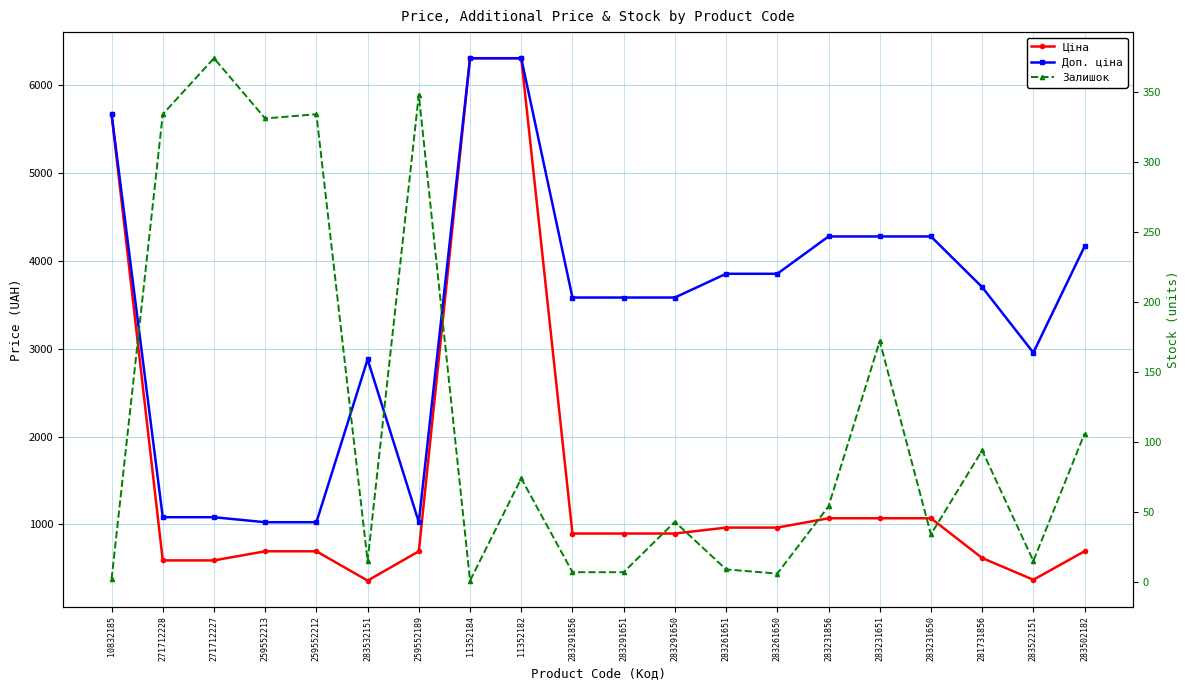

What are all the series names shown in the legend?

Ціна, Доп. ціна, Залишок